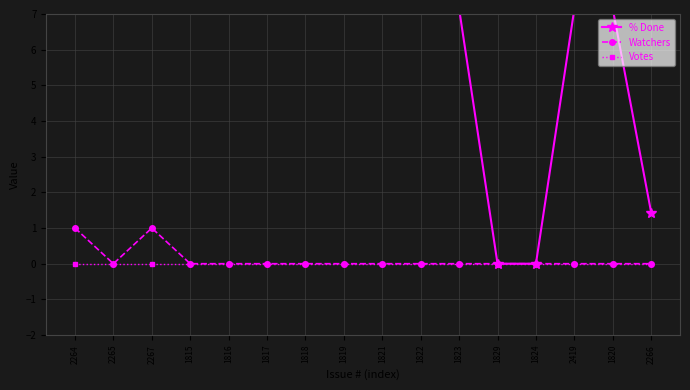

Reading left to right, what are all the values shown in this chart?

% Done: 7.1	7.1	7.1	7.1	7.1	7.1	7.1	7.1	7.1	7.1	7.1	0.0	0.0	7.1	7.1	1.4
Watchers: 1.0	0.0	1.0	0.0	0.0	0.0	0.0	0.0	0.0	0.0	0.0	0.0	0.0	0.0	0.0	0.0
Votes: 0.0	0.0	0.0	0.0	0.0	0.0	0.0	0.0	0.0	0.0	0.0	0.0	0.0	0.0	0.0	0.0